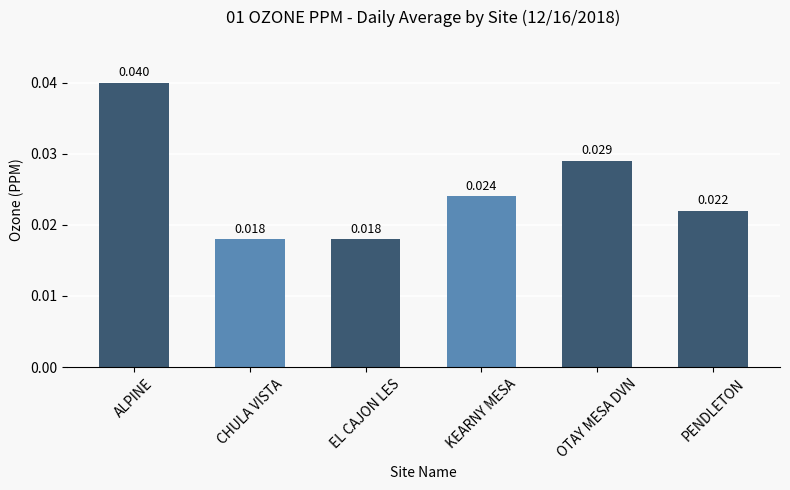

What is the label of the 5th bar from the right?

CHULA VISTA